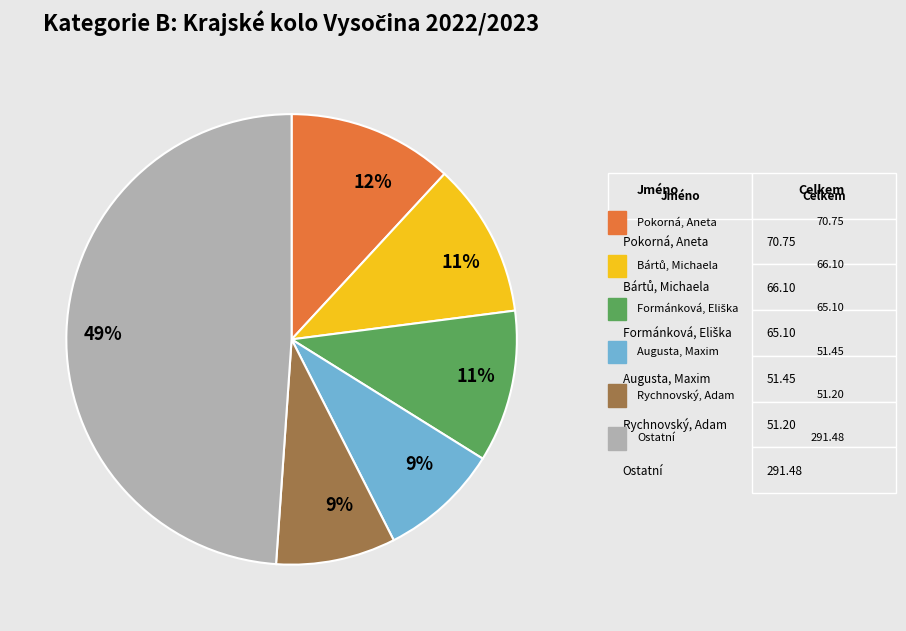

Count the number of slices in the pie.

6